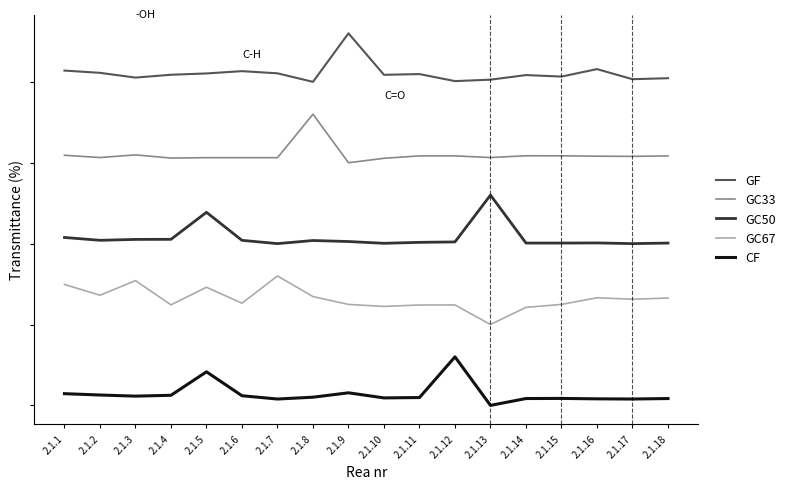

What are all the series names shown in the legend?

GF, GC33, GC50, GC67, CF